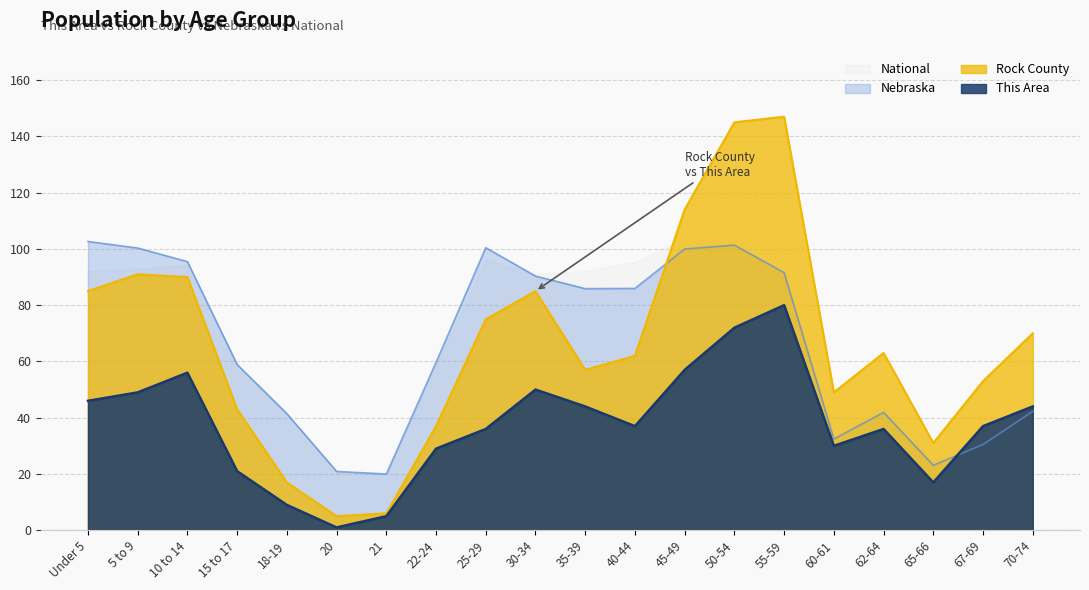

What is the highest value of the National series?

103.7